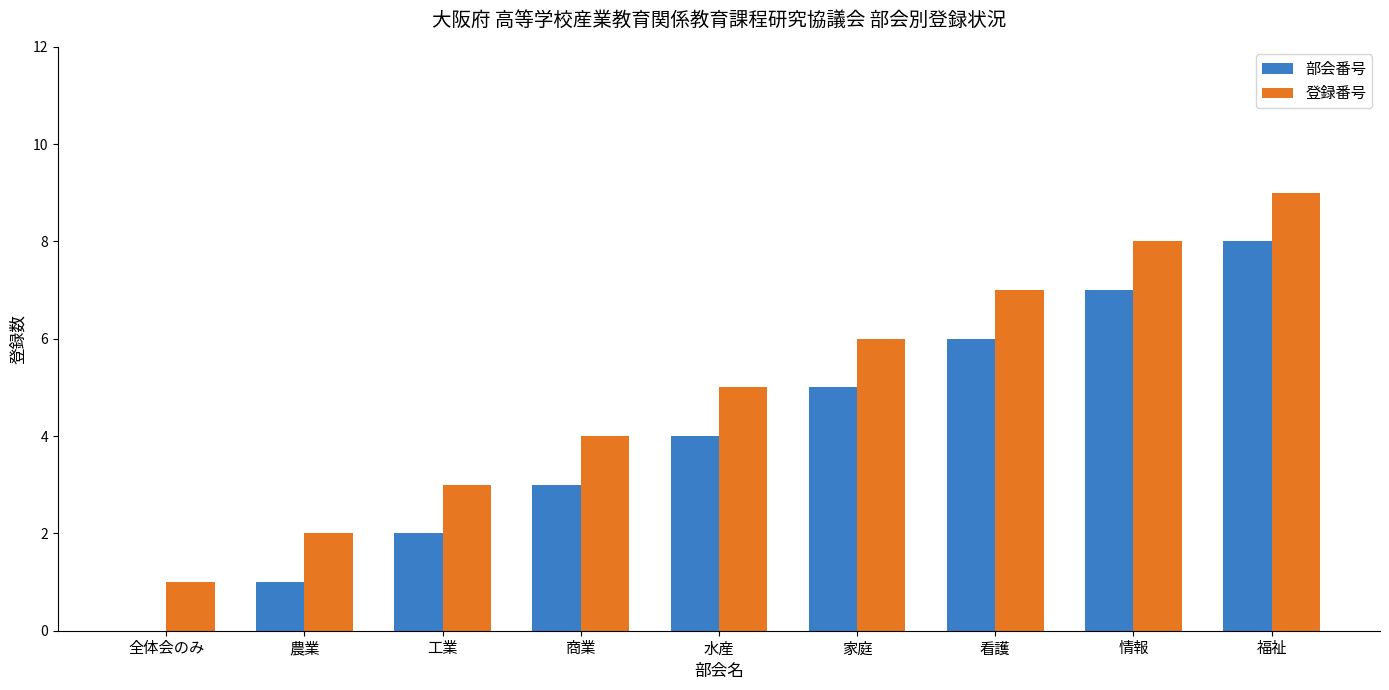

What value does the 登録番号 series have at 看護?

7